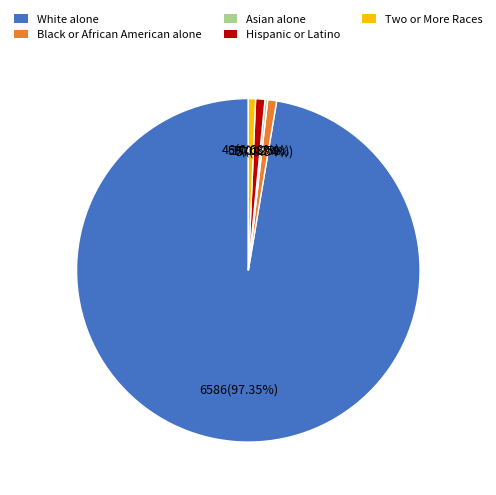

Which has a higher value, Hispanic or Latino or White alone?

White alone